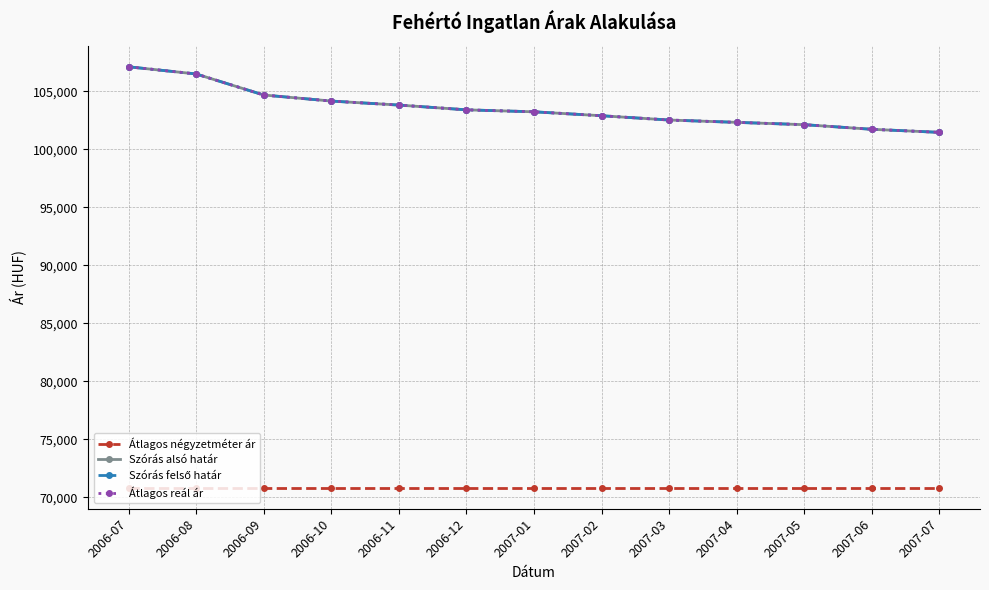

How many lines are shown in the chart?

4